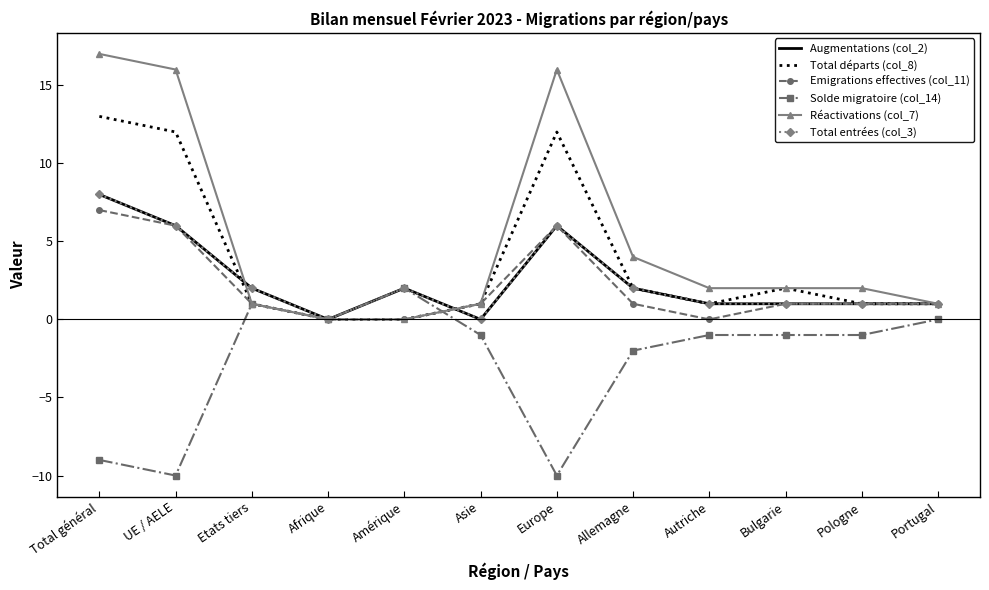

Reading right to left, extract all data points from this chart.

Augmentations (col_2): Portugal=1	Pologne=1	Bulgarie=1	Autriche=1	Allemagne=2	Europe=6	Asie=0	Amérique=2	Afrique=0	Etats tiers=2	UE / AELE=6	Total général=8
Total départs (col_8): Portugal=1	Pologne=1	Bulgarie=2	Autriche=1	Allemagne=2	Europe=12	Asie=1	Amérique=0	Afrique=0	Etats tiers=1	UE / AELE=12	Total général=13
Emigrations effectives (col_11): Portugal=1	Pologne=1	Bulgarie=1	Autriche=0	Allemagne=1	Europe=6	Asie=1	Amérique=0	Afrique=0	Etats tiers=1	UE / AELE=6	Total général=7
Solde migratoire (col_14): Portugal=0	Pologne=-1	Bulgarie=-1	Autriche=-1	Allemagne=-2	Europe=-10	Asie=-1	Amérique=2	Afrique=0	Etats tiers=1	UE / AELE=-10	Total général=-9
Réactivations (col_7): Portugal=1	Pologne=2	Bulgarie=2	Autriche=2	Allemagne=4	Europe=16	Asie=1	Amérique=0	Afrique=0	Etats tiers=1	UE / AELE=16	Total général=17
Total entrées (col_3): Portugal=1	Pologne=1	Bulgarie=1	Autriche=1	Allemagne=2	Europe=6	Asie=0	Amérique=2	Afrique=0	Etats tiers=2	UE / AELE=6	Total général=8